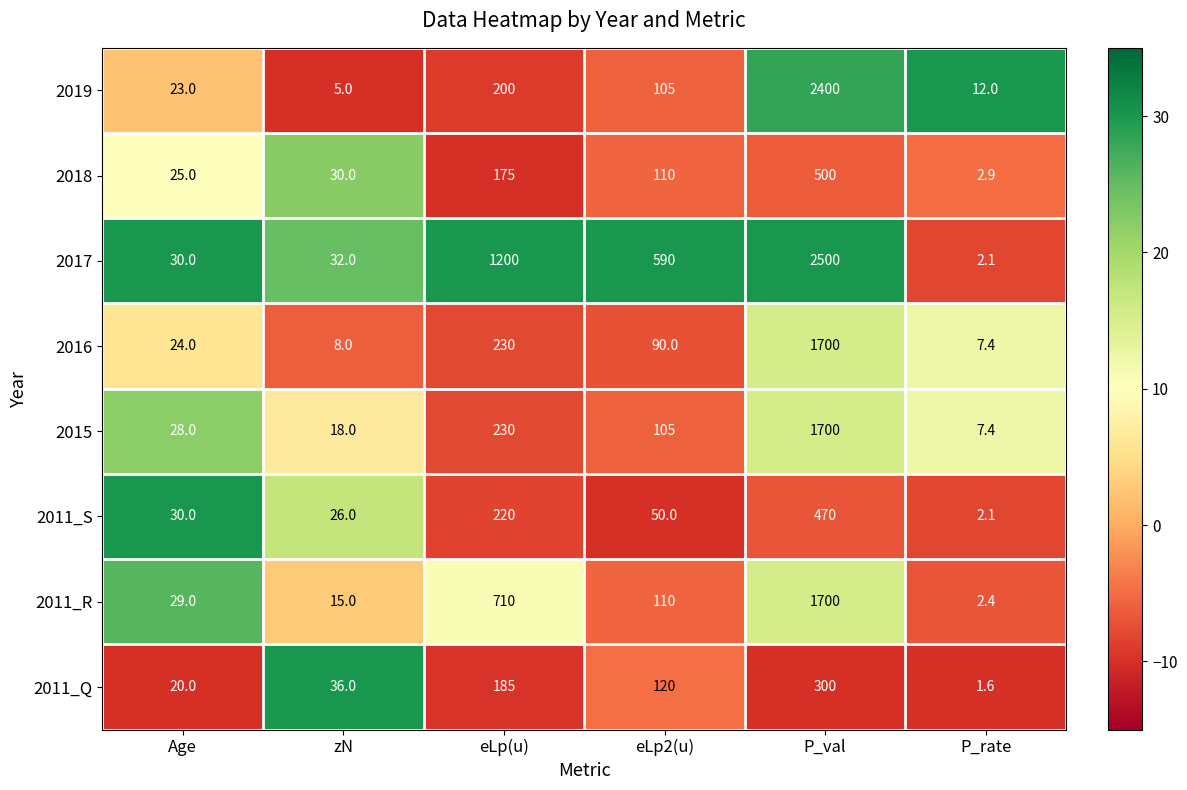

Which series changed the most between eLp(u) and P_val?

2019